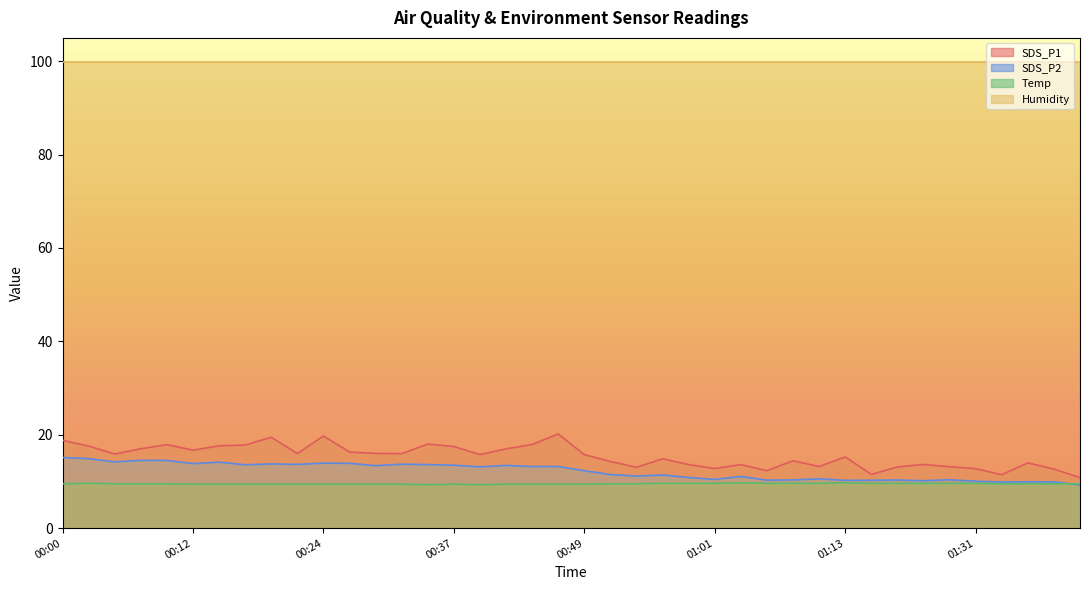

True or false: Temp and Humidity intersect in this chart.

False